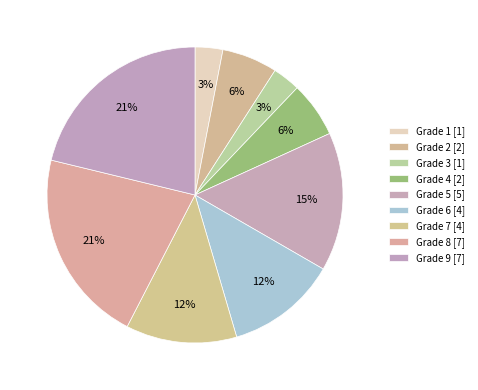

What is the largest slice in the pie chart?

Grade 8